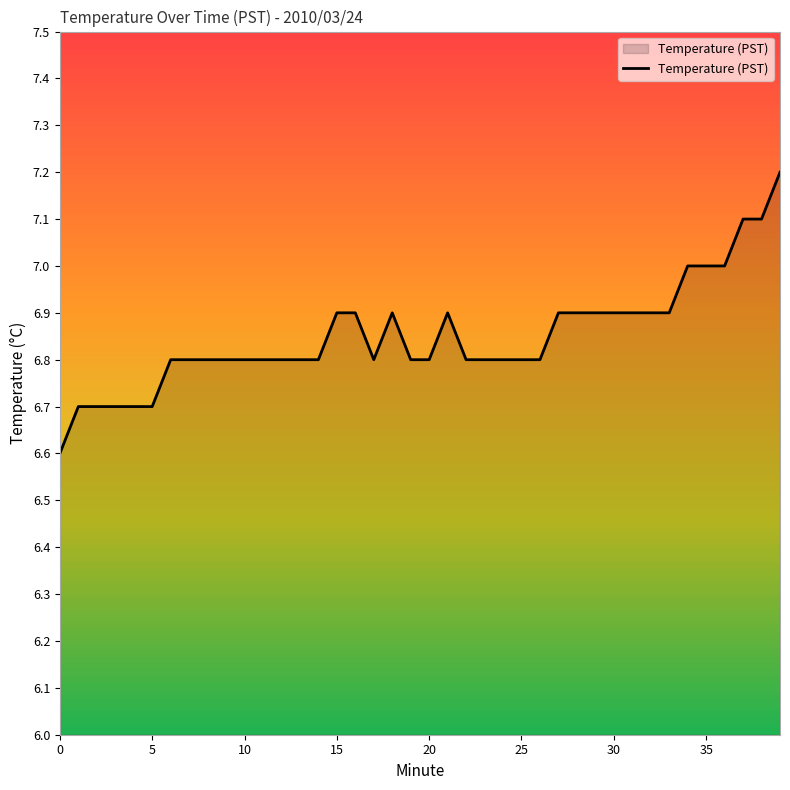

What is the maximum value shown in the chart?

7.2